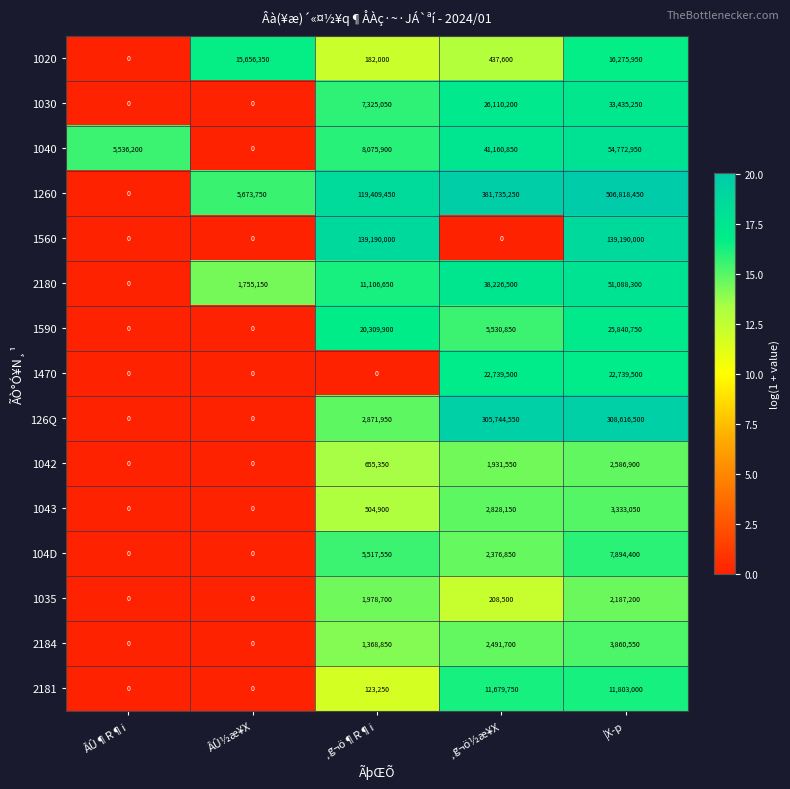

What is the sum of all 1035 values?

4374400